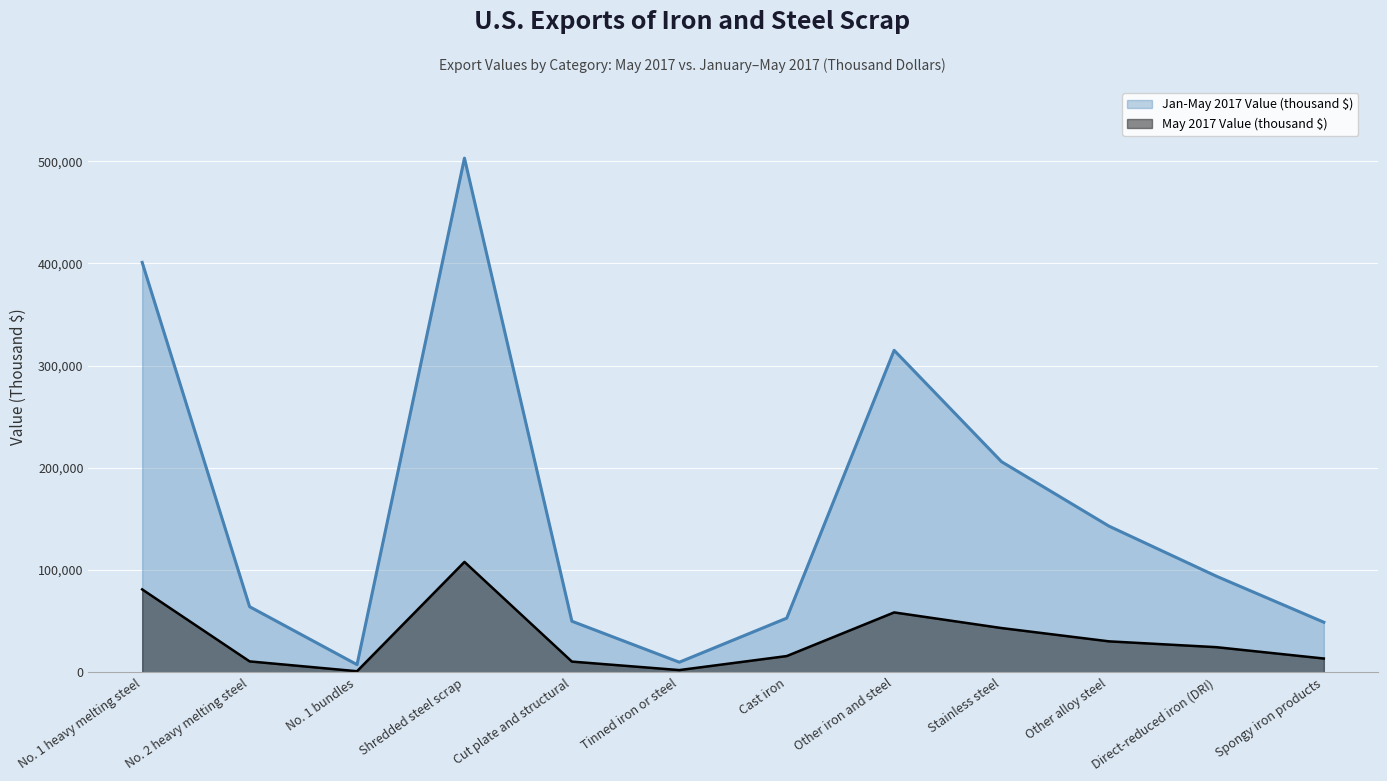

What value does the May 2017 Value (thousand $) series have at No. 1 heavy melting steel, to the nearest 50?

81100